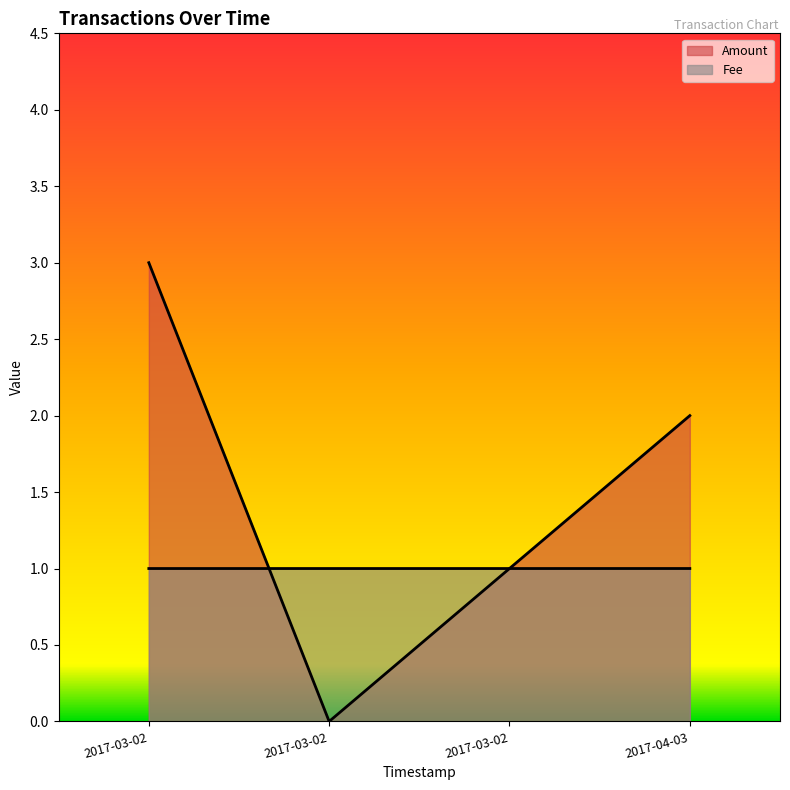

How many lines are shown in the chart?

2